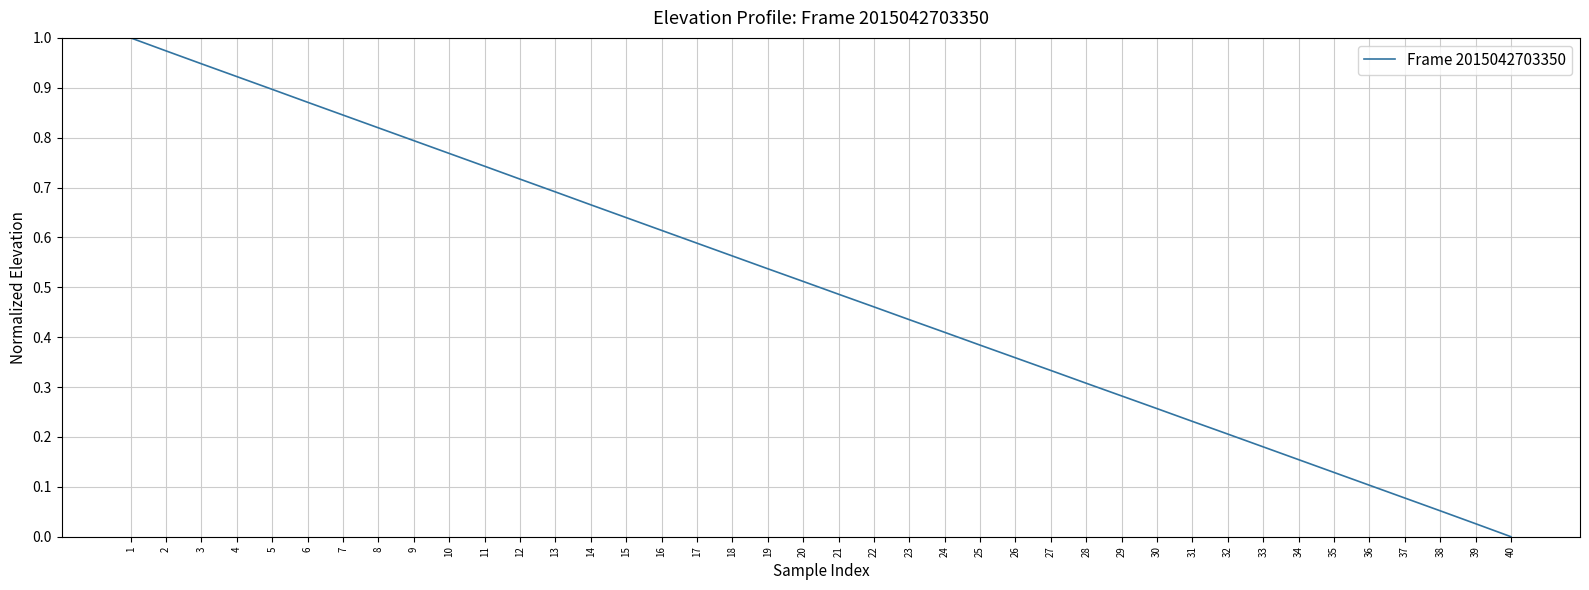

Is it true that the value at 1 is 1.0?

True